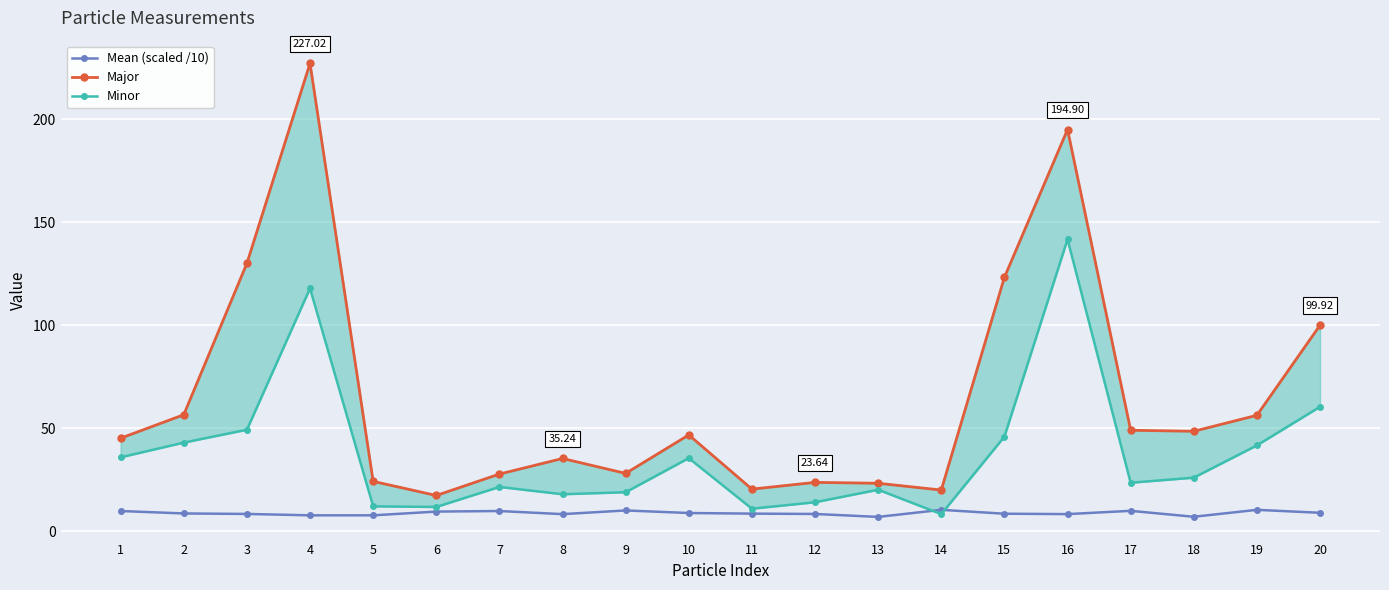

What is the value of the Minor point at the 5th from the left?

12.0